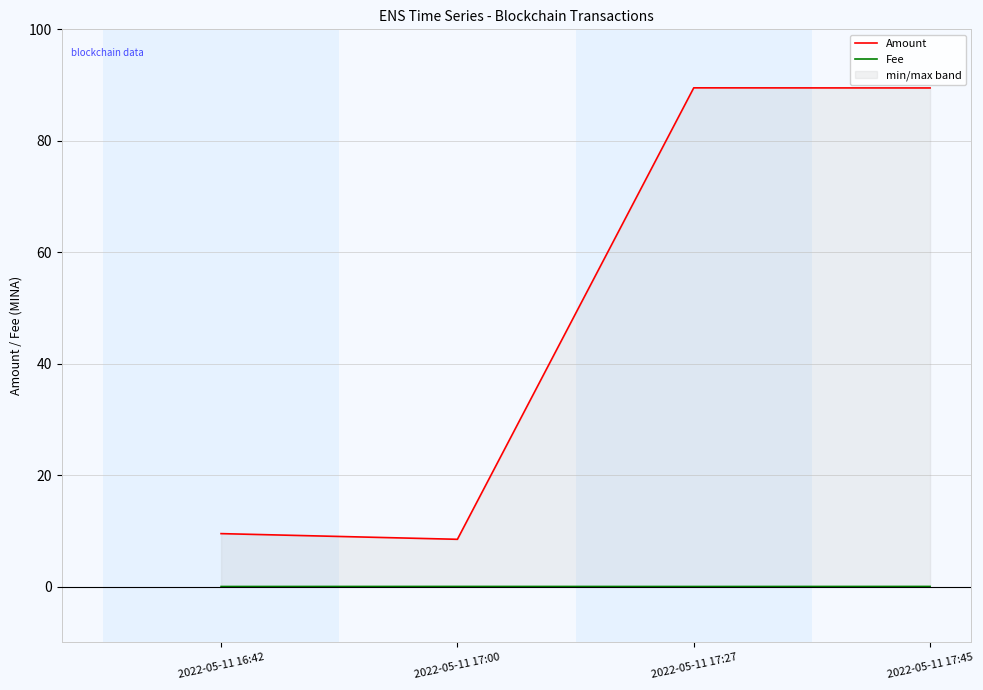

What is the sum of all Amount values?

197.0